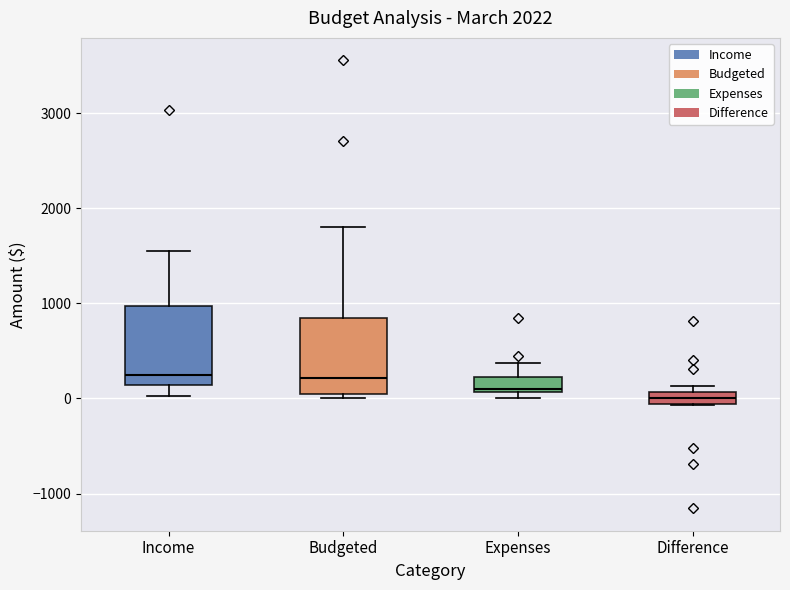

Where does the upper whisker of the box for Expenses end on the y-axis? The values are not printed on the chart, so give them approximately, as read against the axis.

400